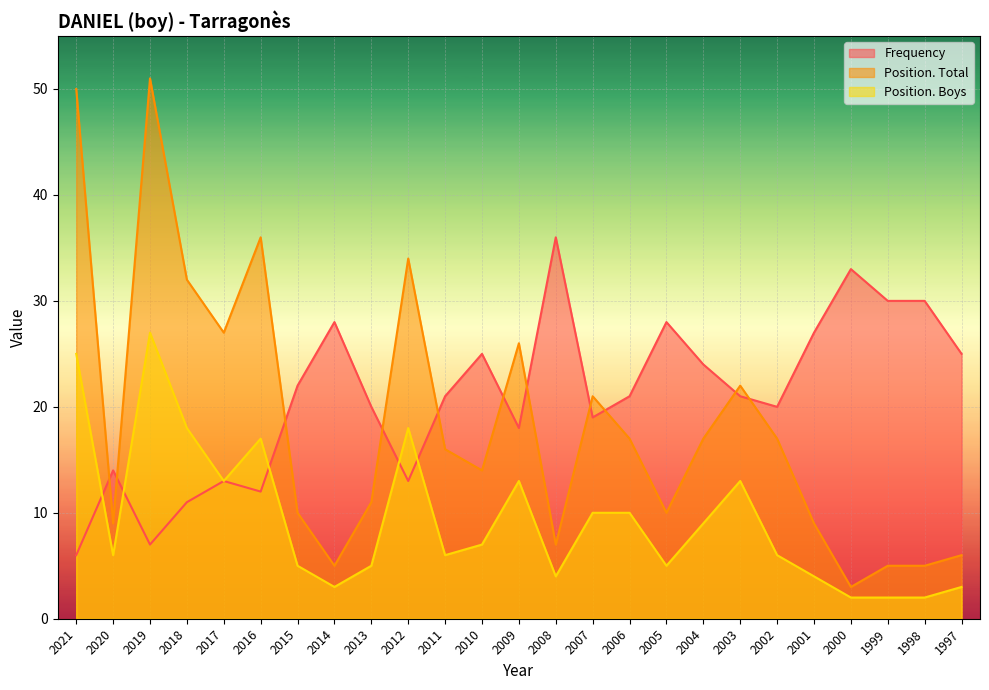

What is the value of the Frequency point at the 5th from the left?

13